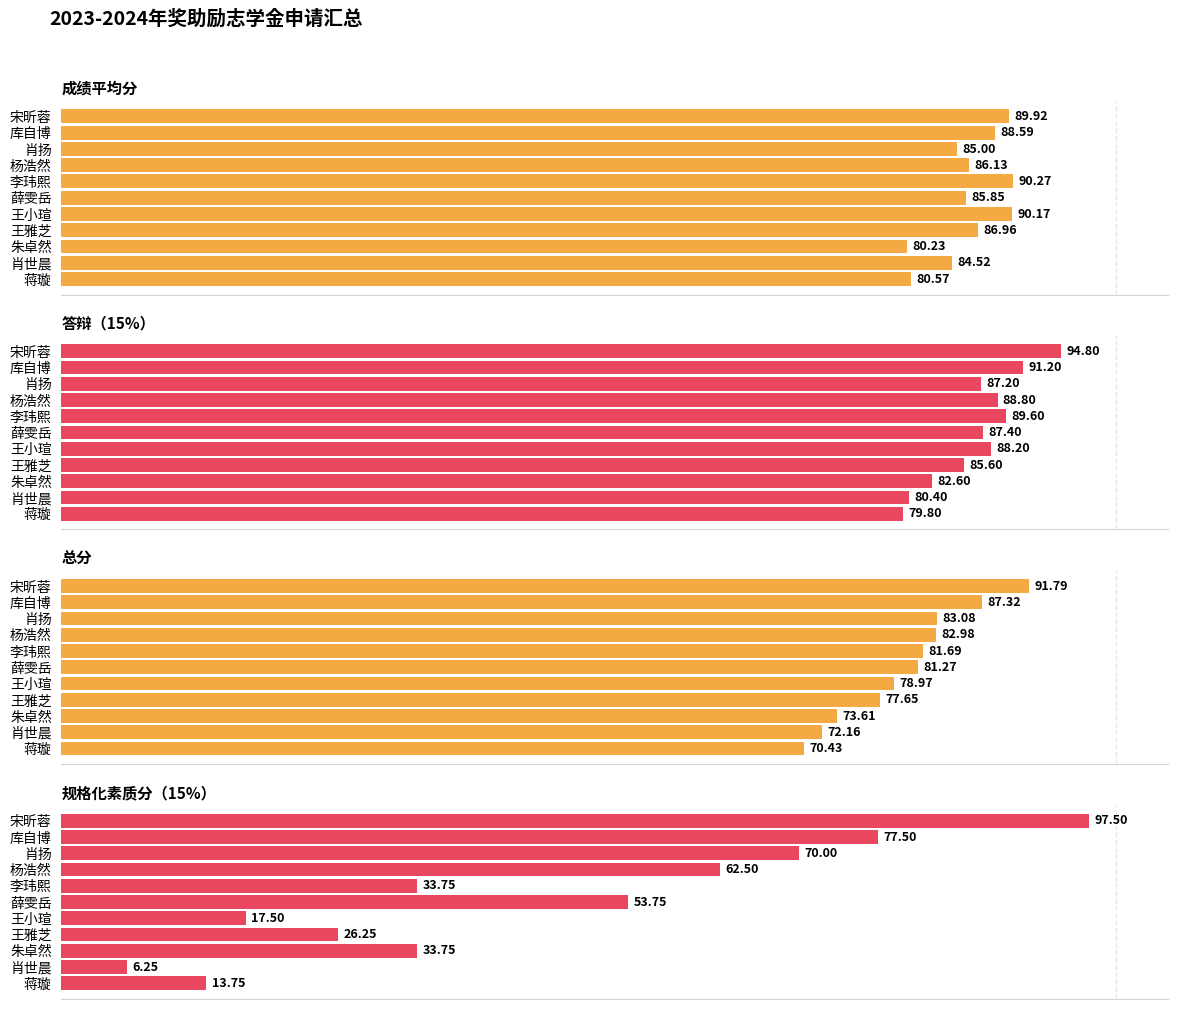

Reading right to left, extract all data points from this chart.

成绩平均分: 80.6	84.5	80.2	87.0	90.2	85.9	90.3	86.1	85.0	88.6	89.9
答辩（15%）: 79.8	80.4	82.6	85.6	88.2	87.4	89.6	88.8	87.2	91.2	94.8
总分: 70.4	72.2	73.6	77.6	79.0	81.3	81.7	83.0	83.1	87.3	91.8
规格化素质分（15%）: 13.8	6.2	33.8	26.2	17.5	53.8	33.8	62.5	70.0	77.5	97.5